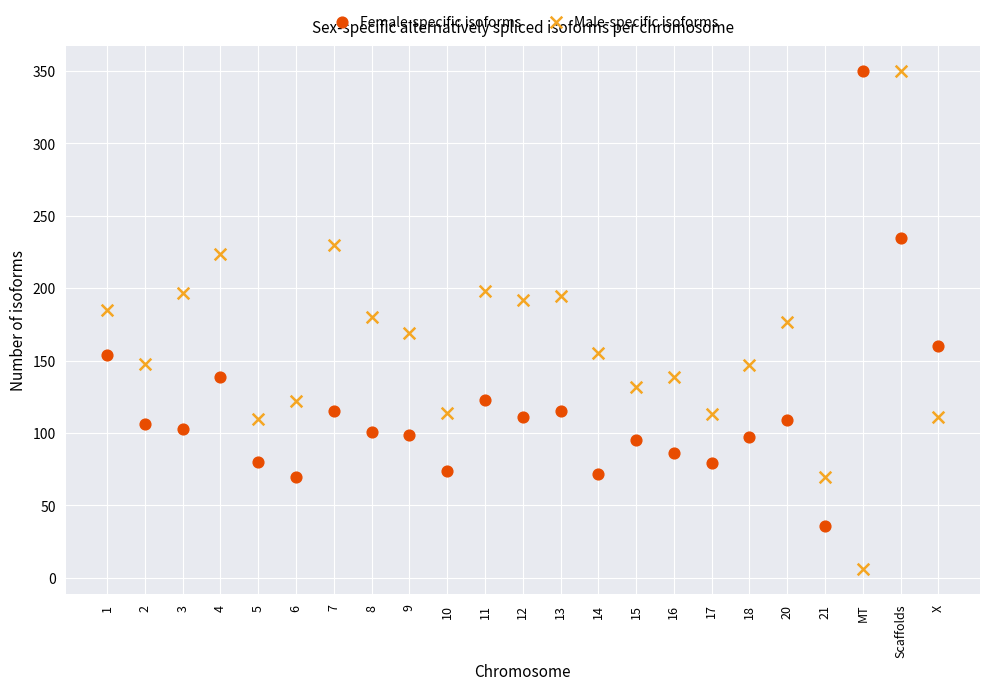

Which series reaches the minimum Y coordinate?

Male-specific isoforms